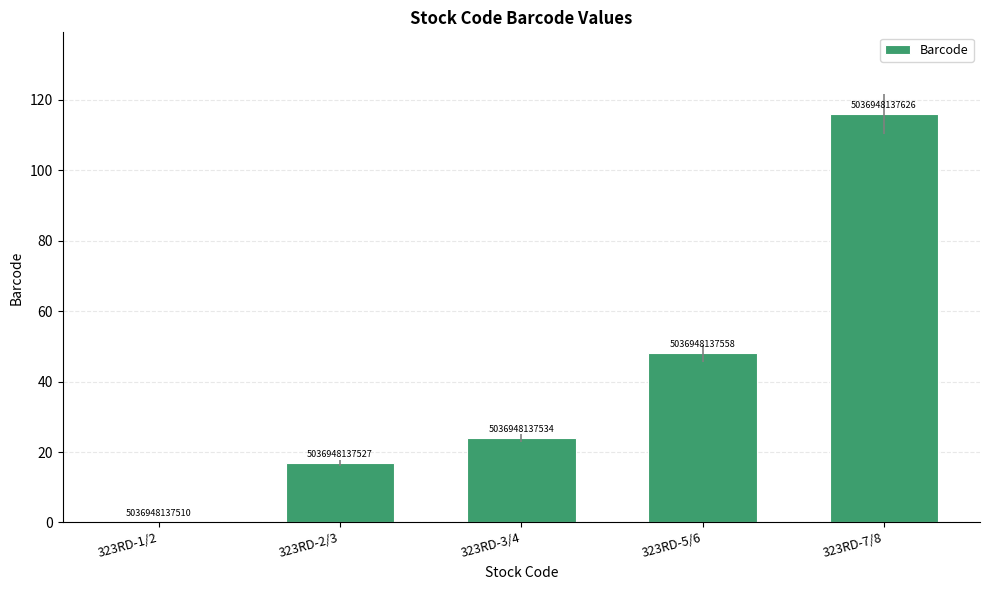

What is the label of the 2nd bar from the left?

323RD-2/3